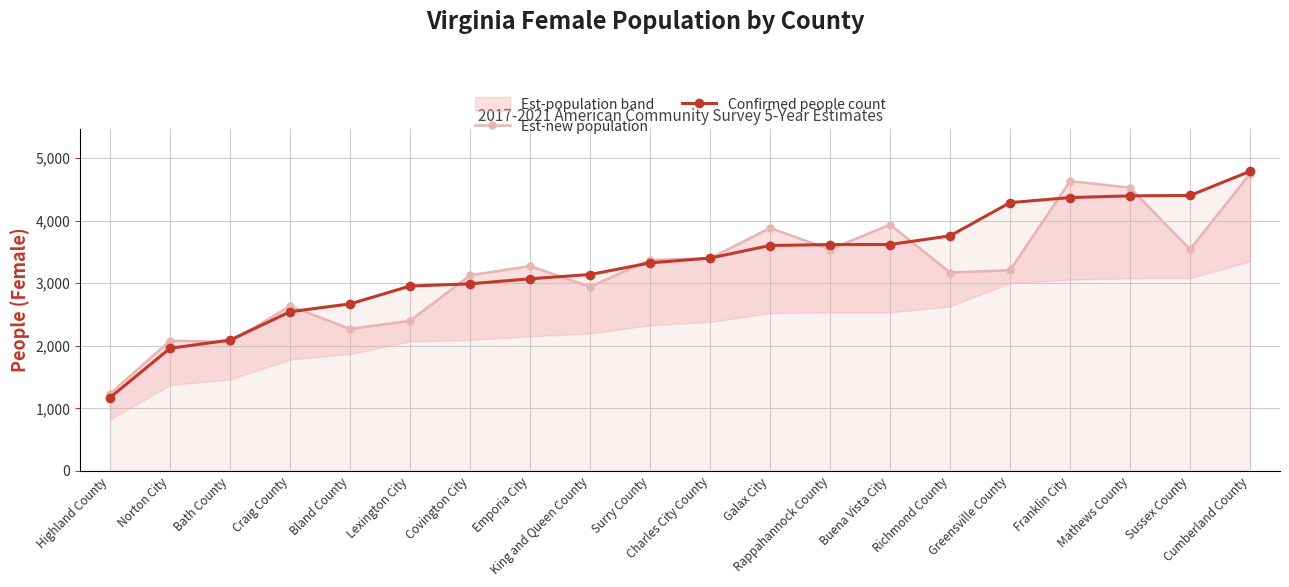

What is the lowest value of the Confirmed people count series?

1173